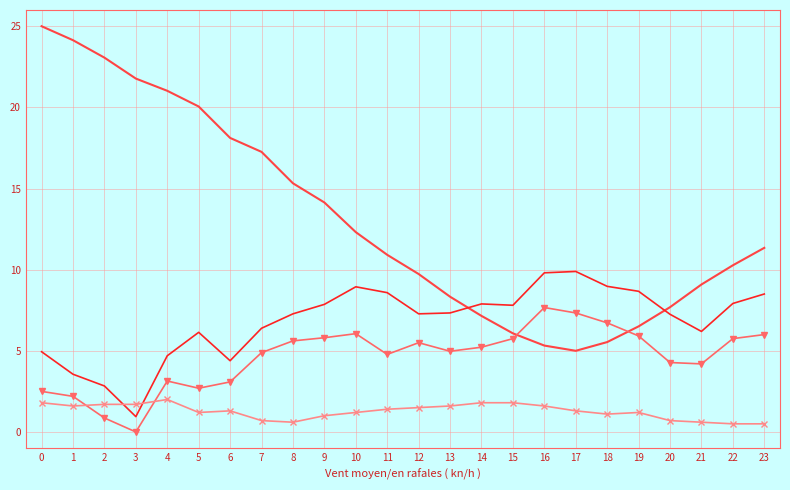

What is the maximum value shown in the chart?

25.0